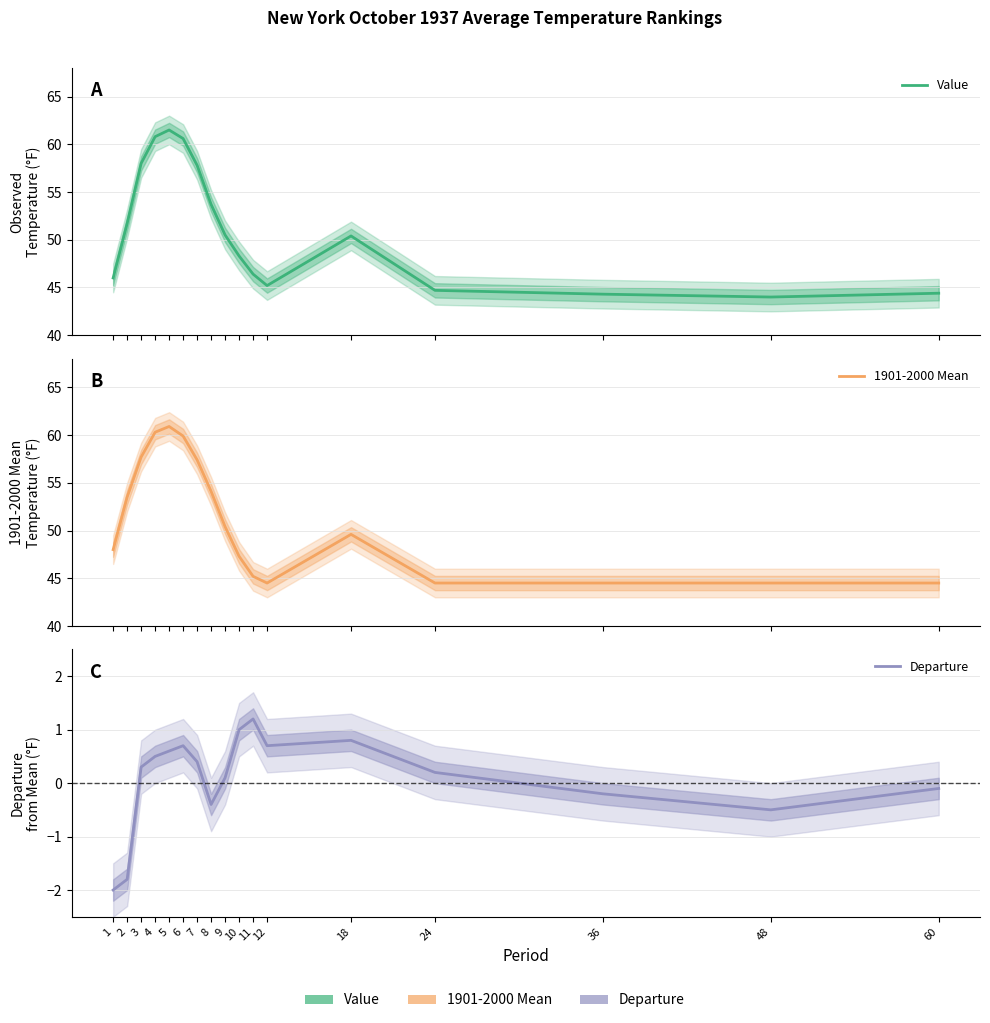

What is the sum of the Value values at 7 and 1?

103.8